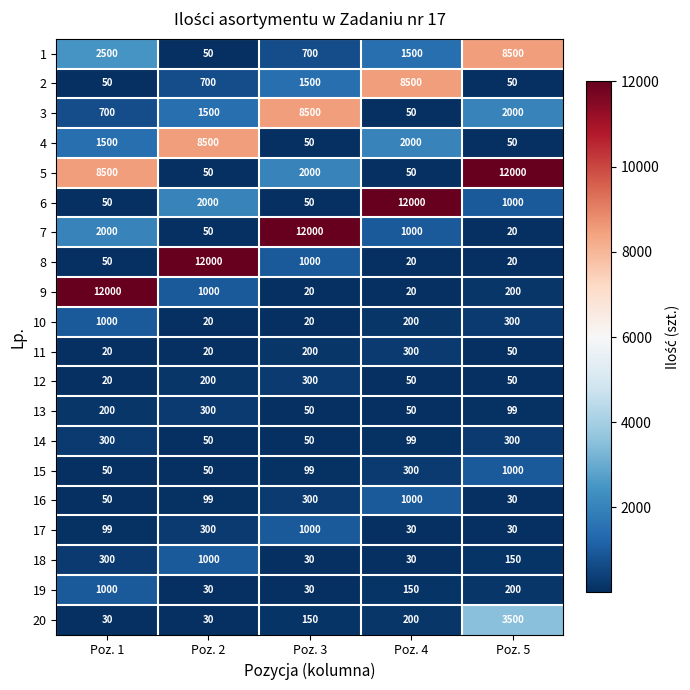

Between Poz. 1 and Poz. 2, which series saw the biggest shift?

8